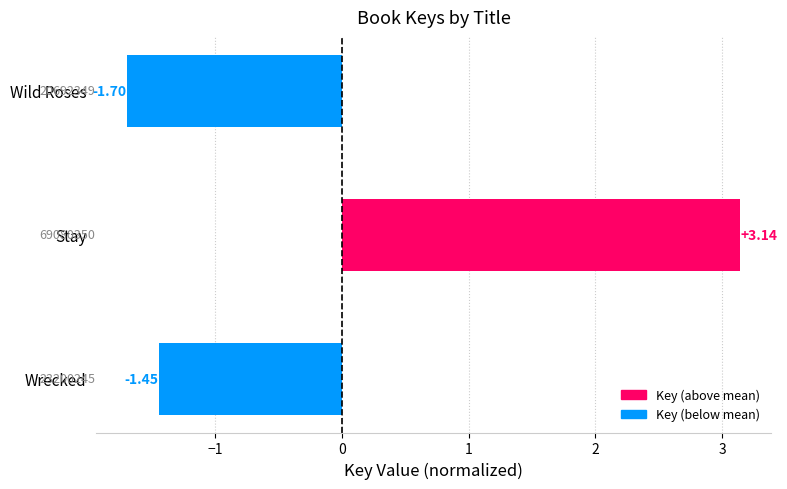

What is the difference between the maximum and minimum values?

4.8